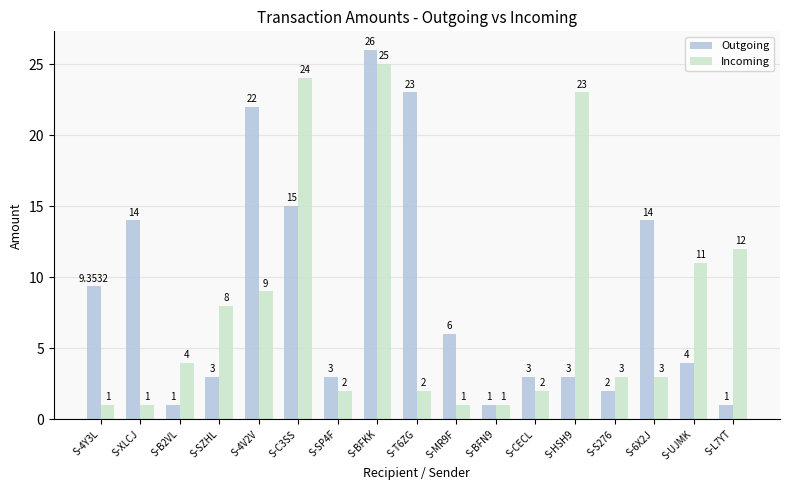

At how many categories does at least one series exceed 9?

10